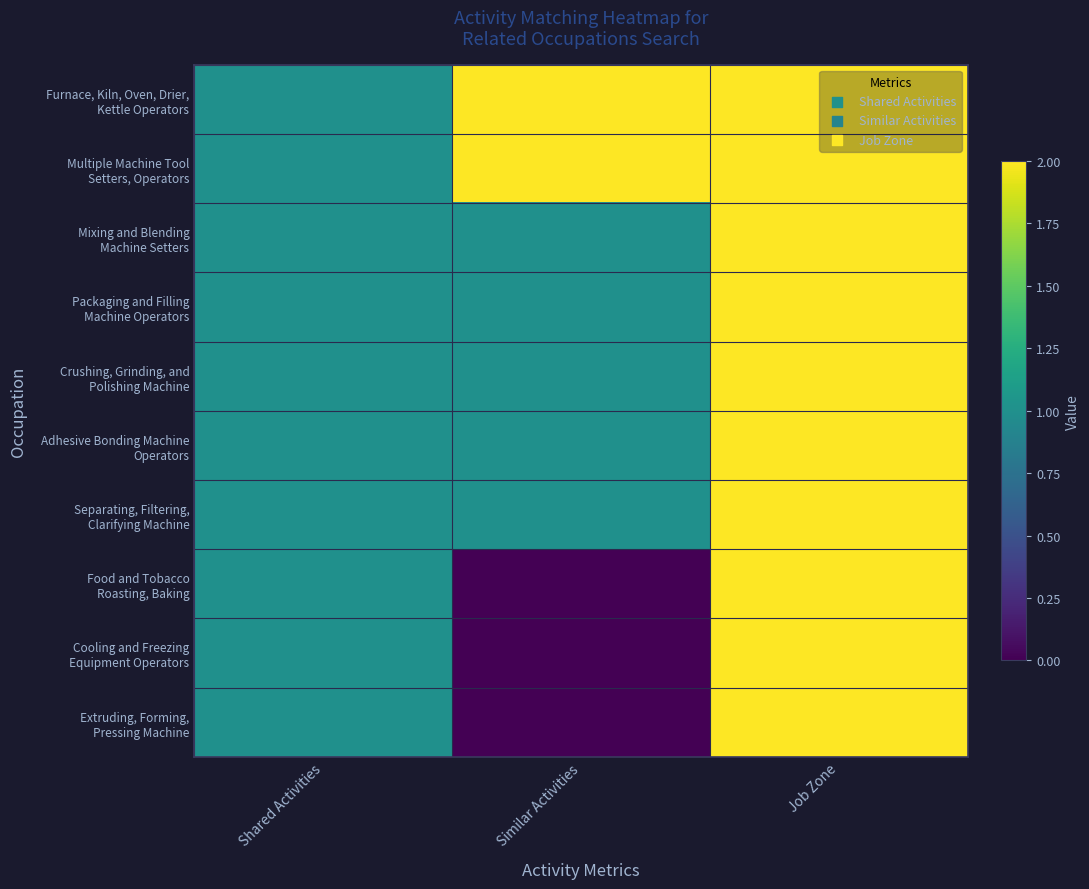

At how many categories does at least one series exceed 1?

2